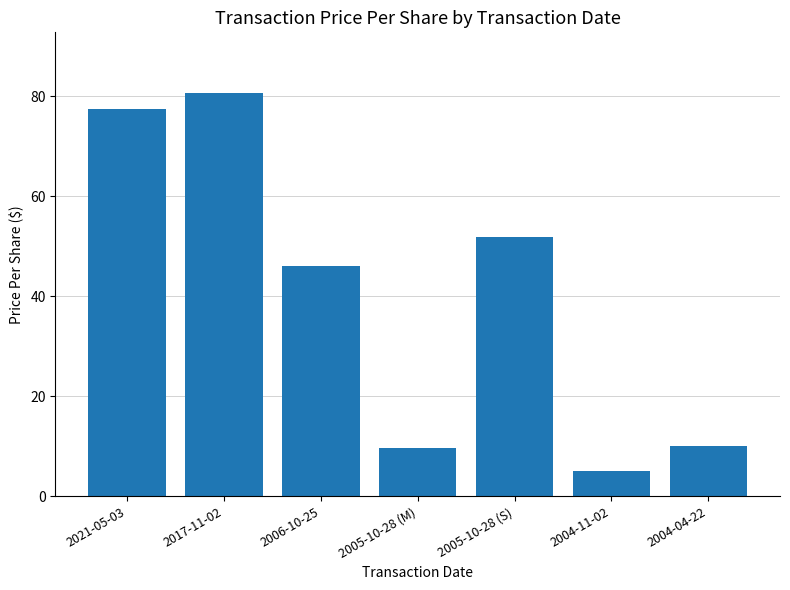

Which category has the lowest value across all series?

2004-11-02